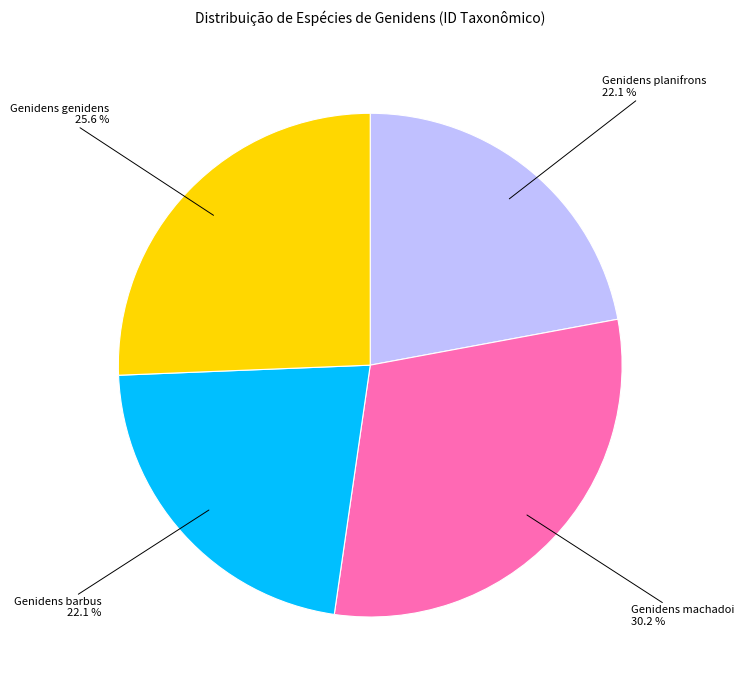

To the nearest percent, what is the average slice percentage?

25%